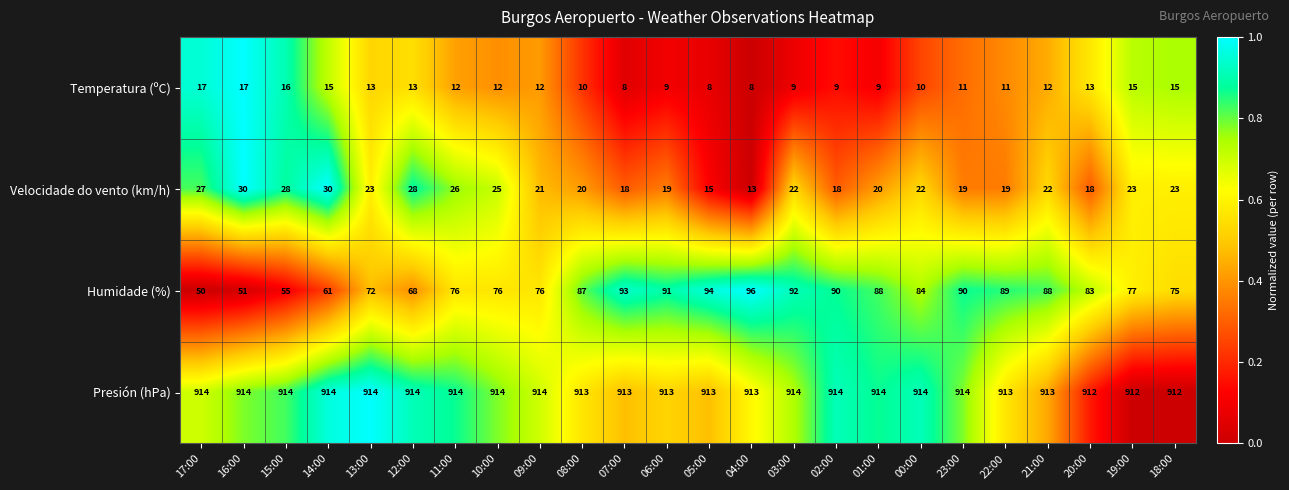

The value of Velocidade do vento (km/h) at 21:00 is 29. True or false?

False